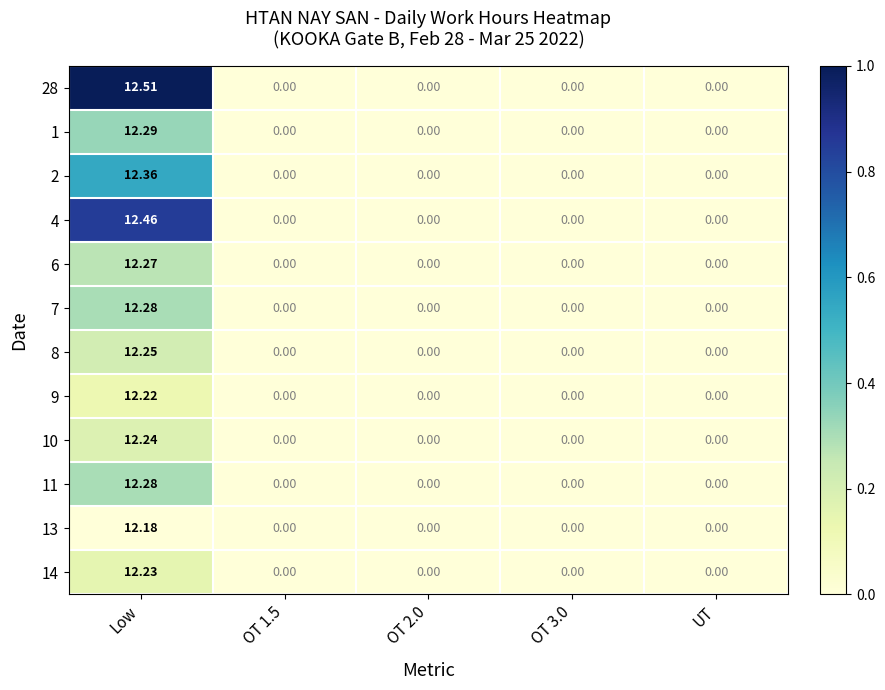

At which category is the sum across all series the highest?

Low